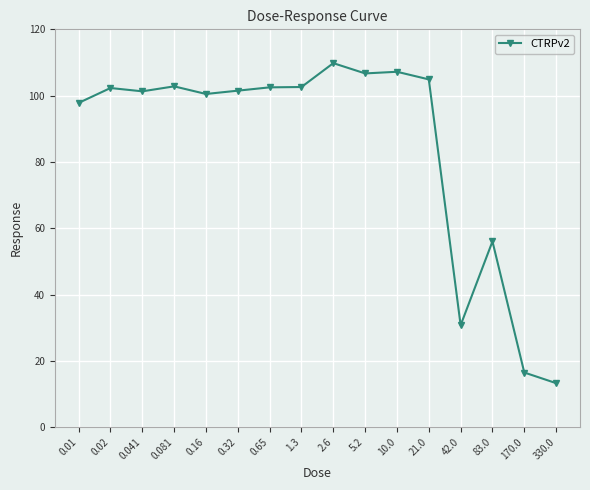

What is the maximum value shown in the chart?

109.8